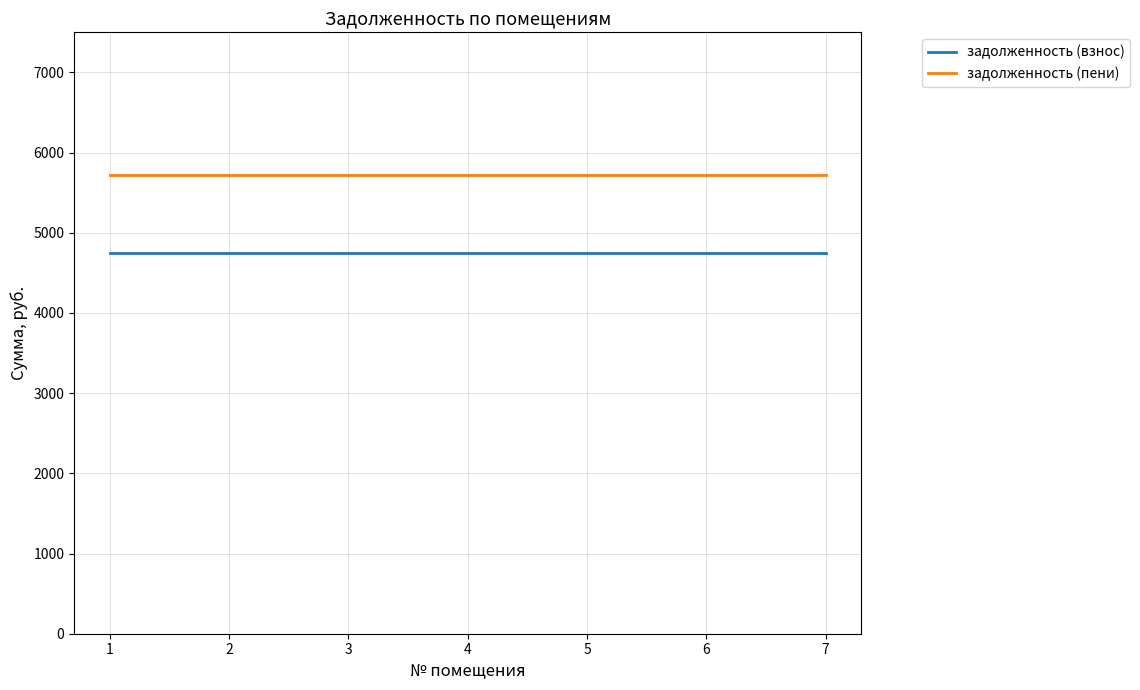

The value of задолженность (пени) at 1 is 5725.5. True or false?

True